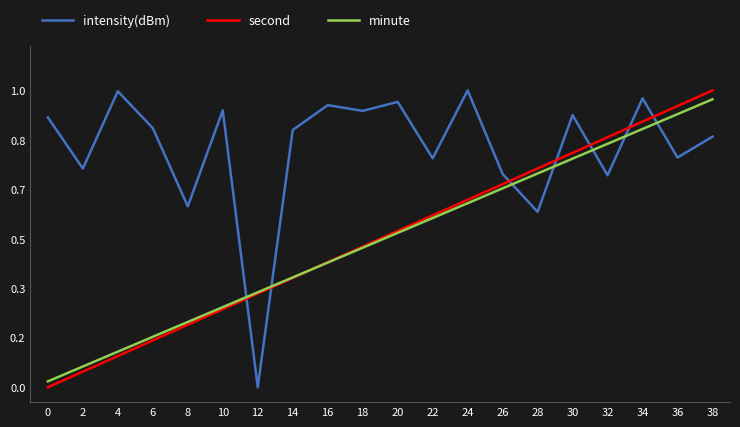

At which label does intensity(dBm) reach its peak?

24